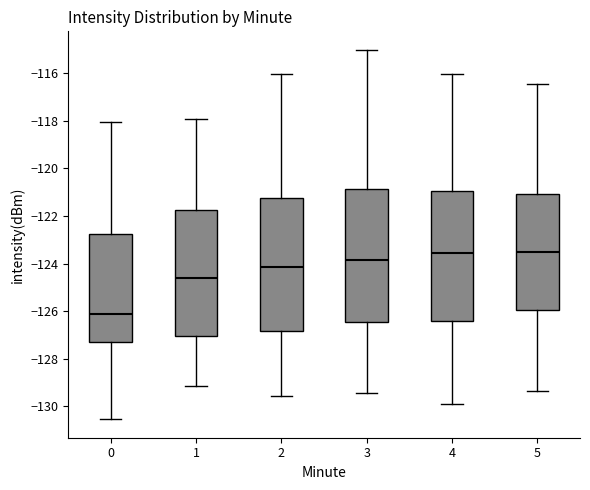

Where is the lower edge of the box at x = 1 on the y-axis? The values are not printed on the chart, so give them approximately, as read against the axis.

-127.0